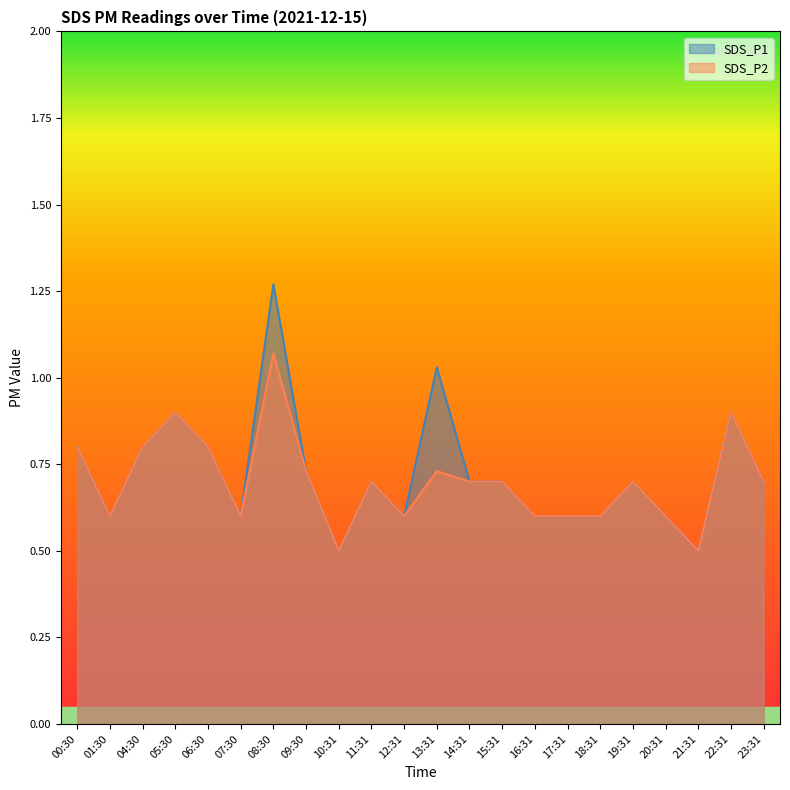

At which label is SDS_P2 closest to 0?

10:31